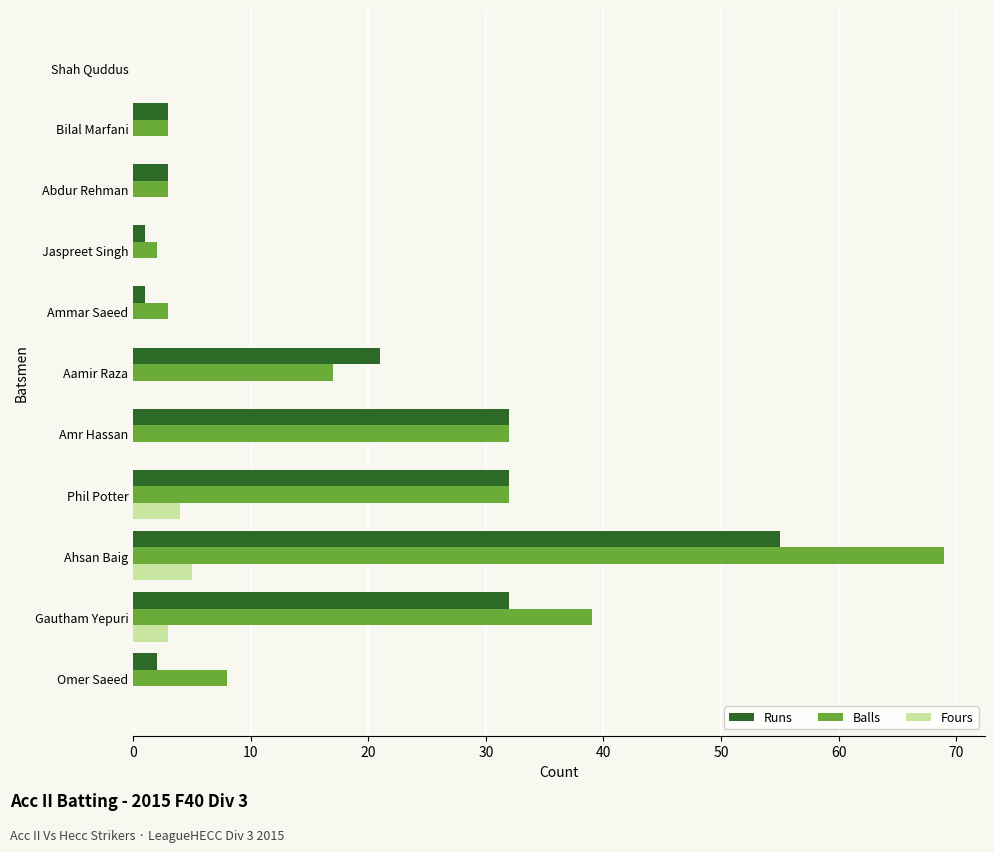

At which label is Fours closest to 2?

Gautham Yepuri